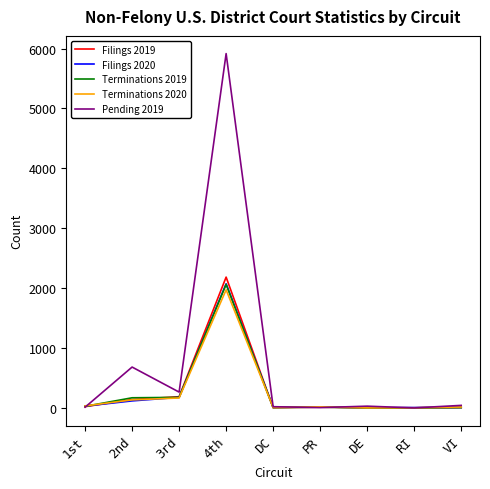

How many values in the Terminations 2019 series are below 13?

4